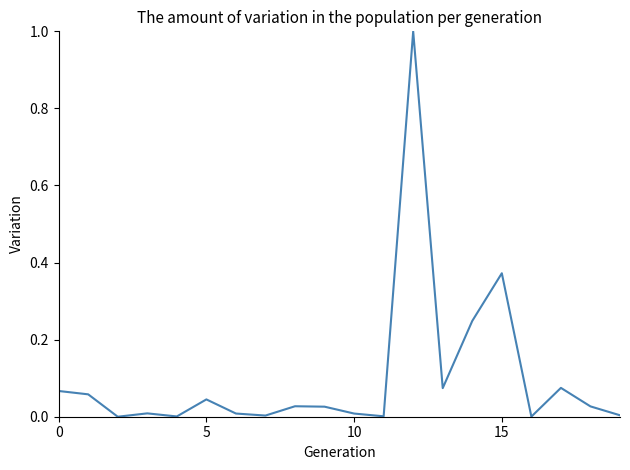

What is the greatest value displayed?

1.0